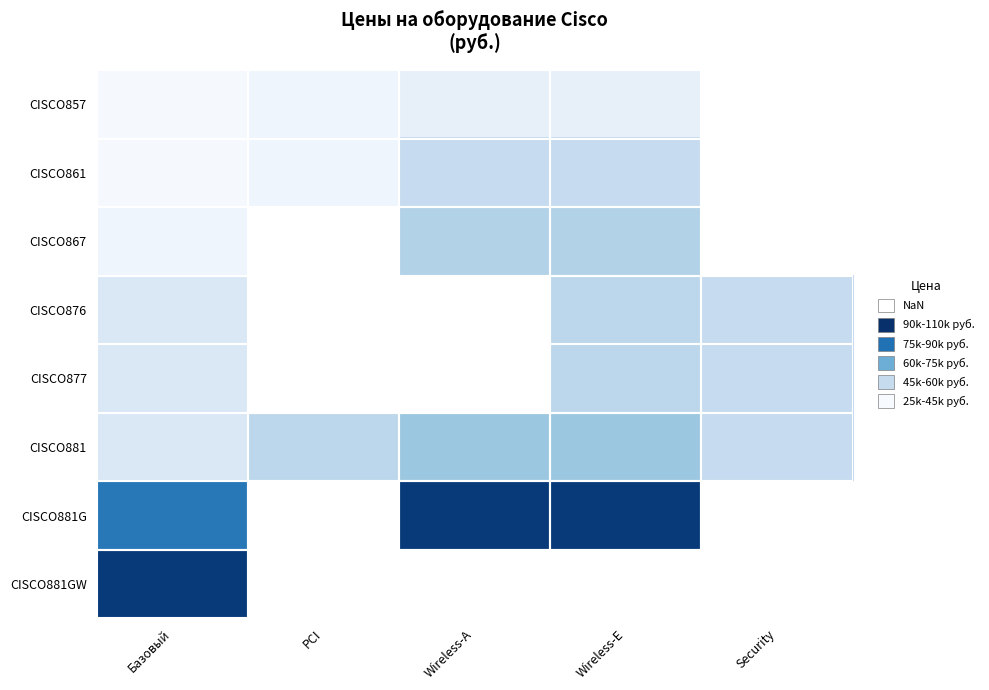

At which label does CISCO877 reach its peak?

Wireless-E